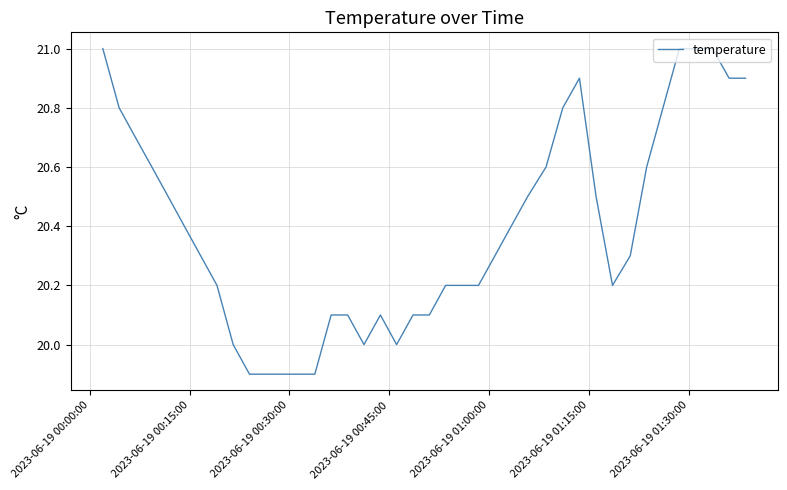

What is the greatest value displayed?

21.0